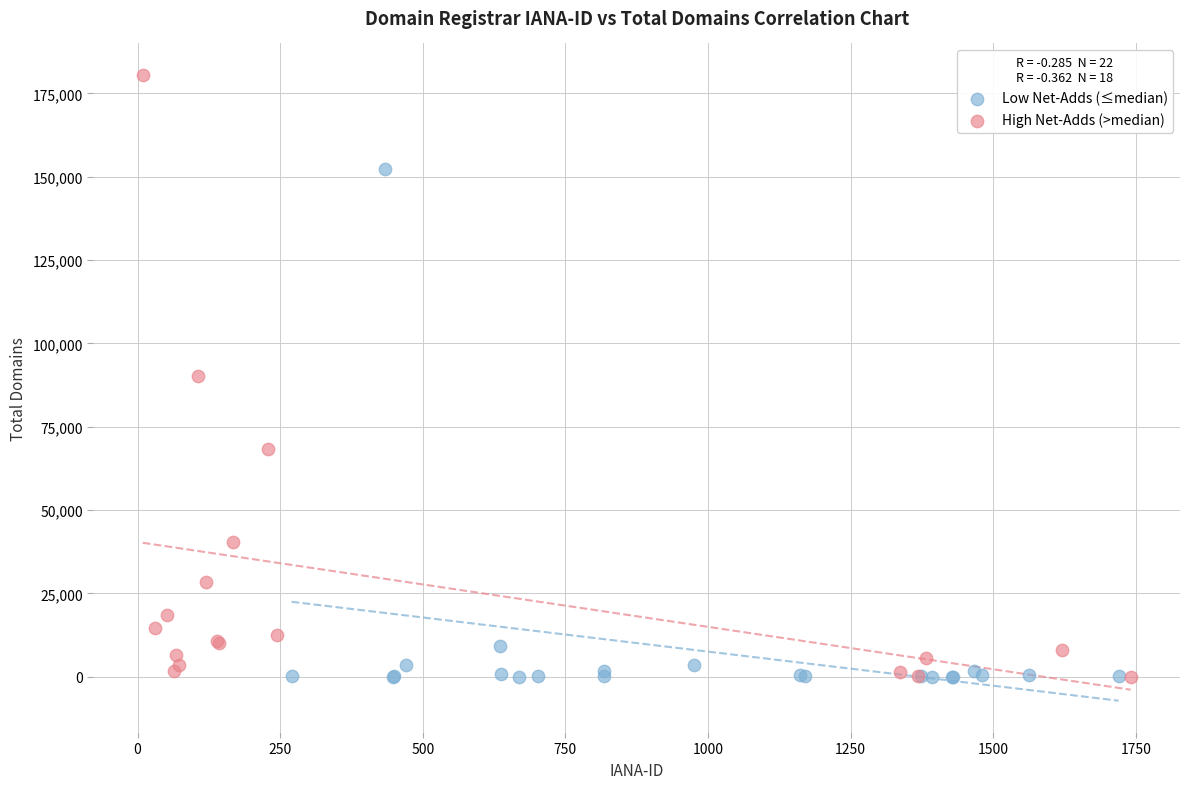

Which series contains the highest Y value?

High Net-Adds (>median)